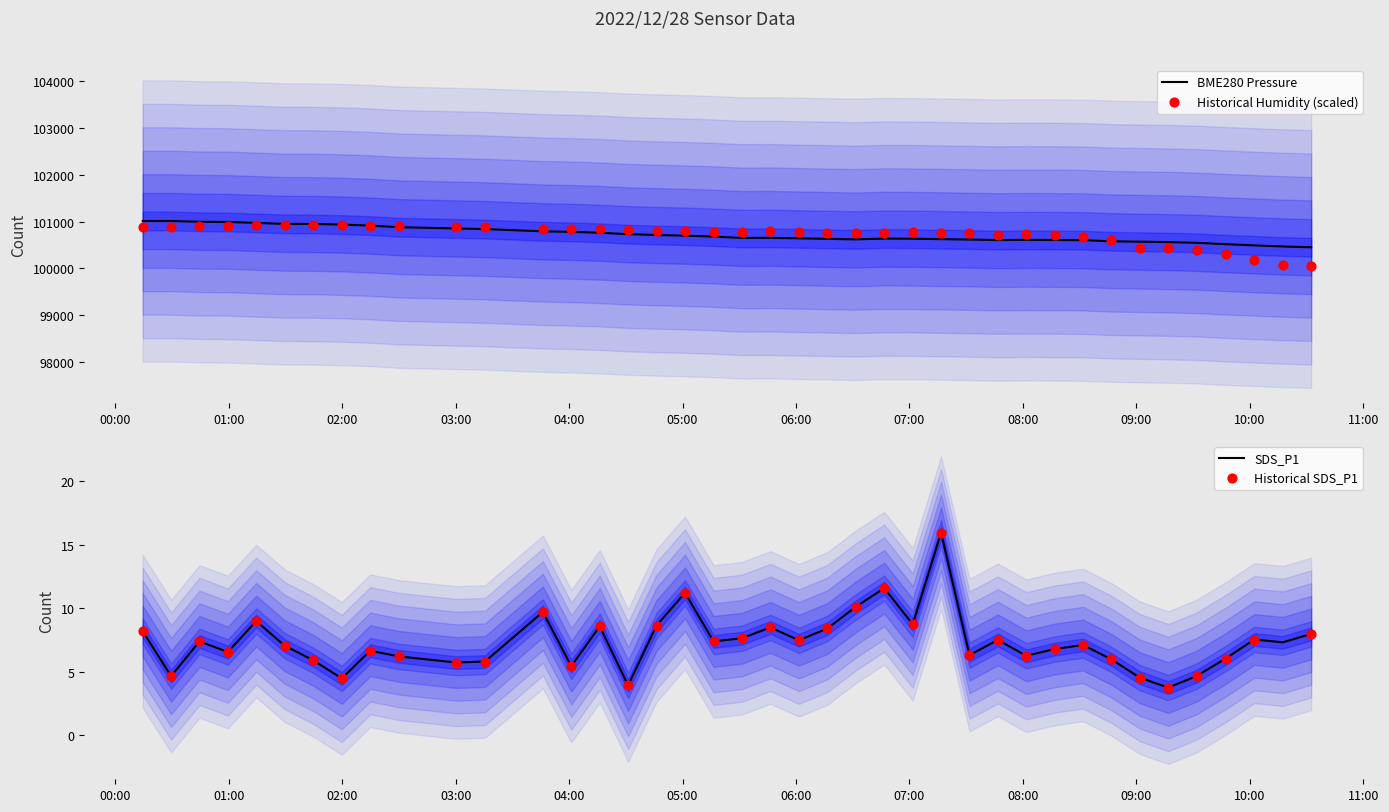

What is the minimum value for BME280 Pressure?

100450.2